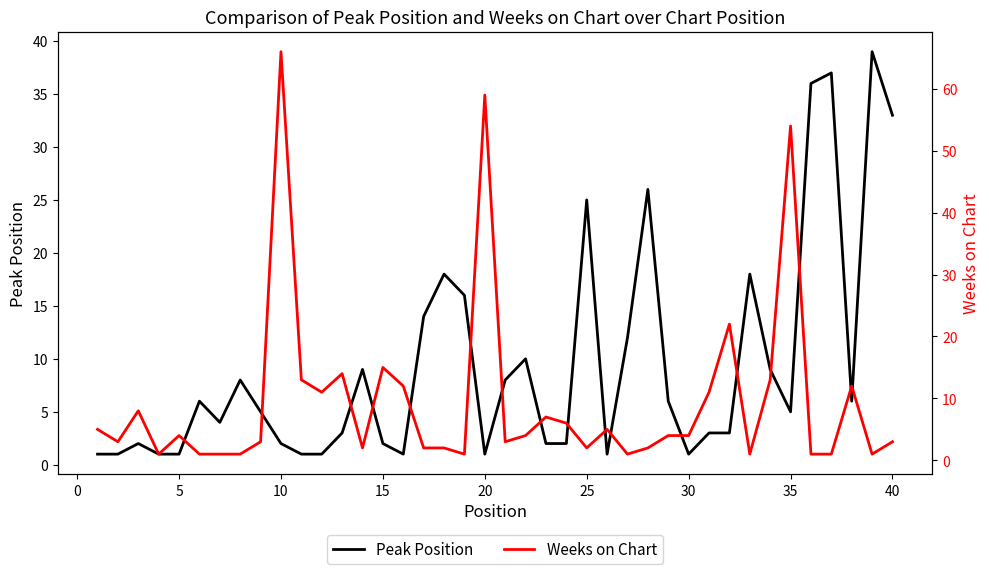

Is it true that Peak Position equals 8 at 35?

False